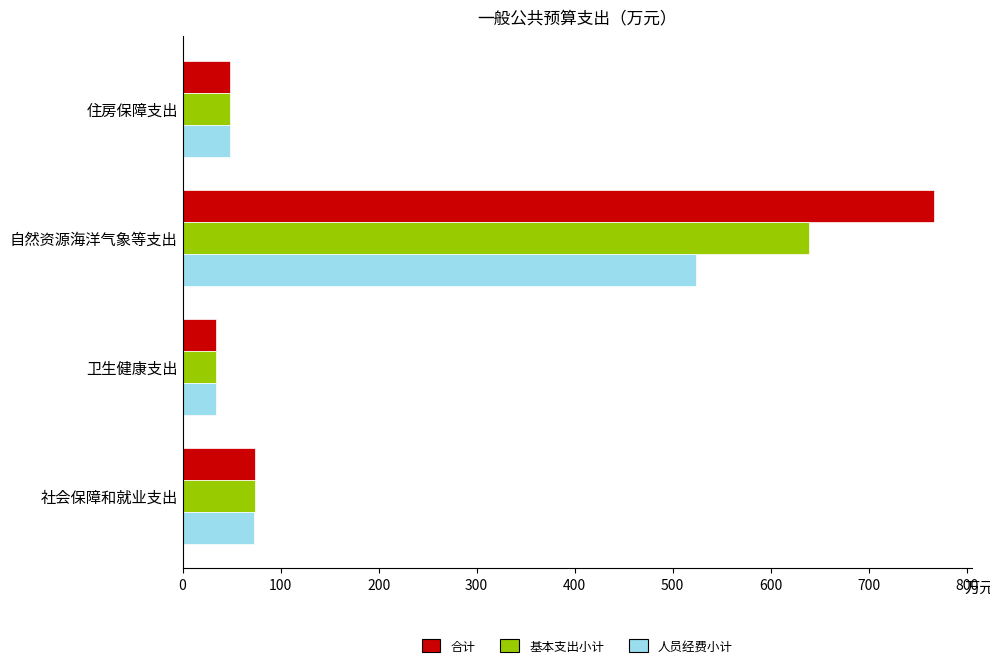

How many data points in 基本支出小计 are above 74?

2